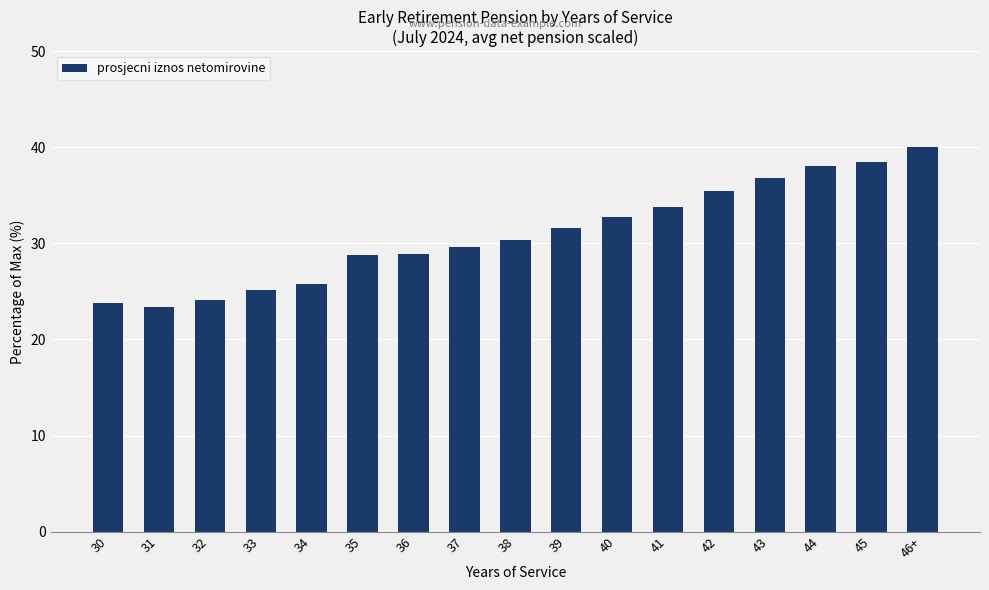

Are the bars horizontal?

No